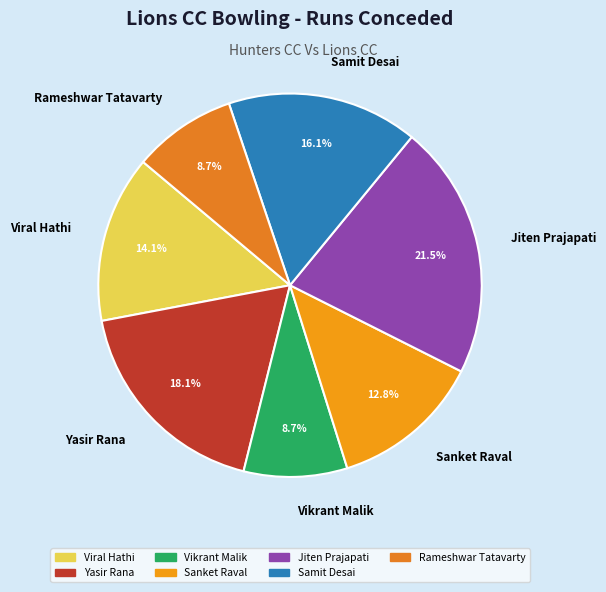

Is Samit Desai the majority of the pie?

No